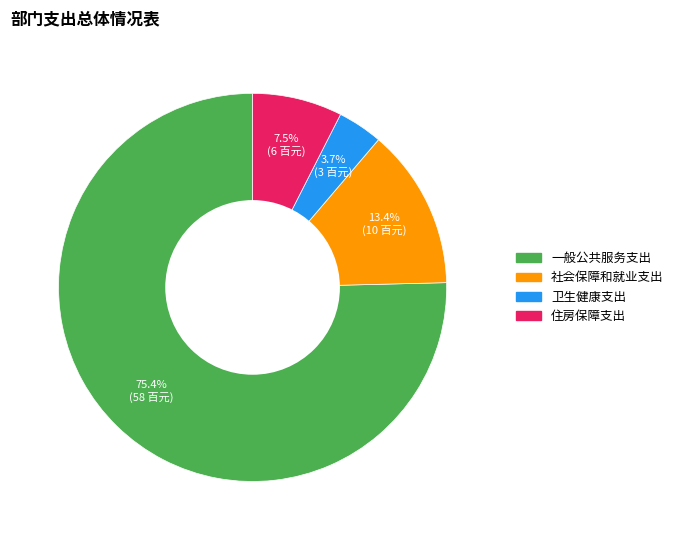

Do 卫生健康支出 and 住房保障支出 together represent more than half of the pie?

No